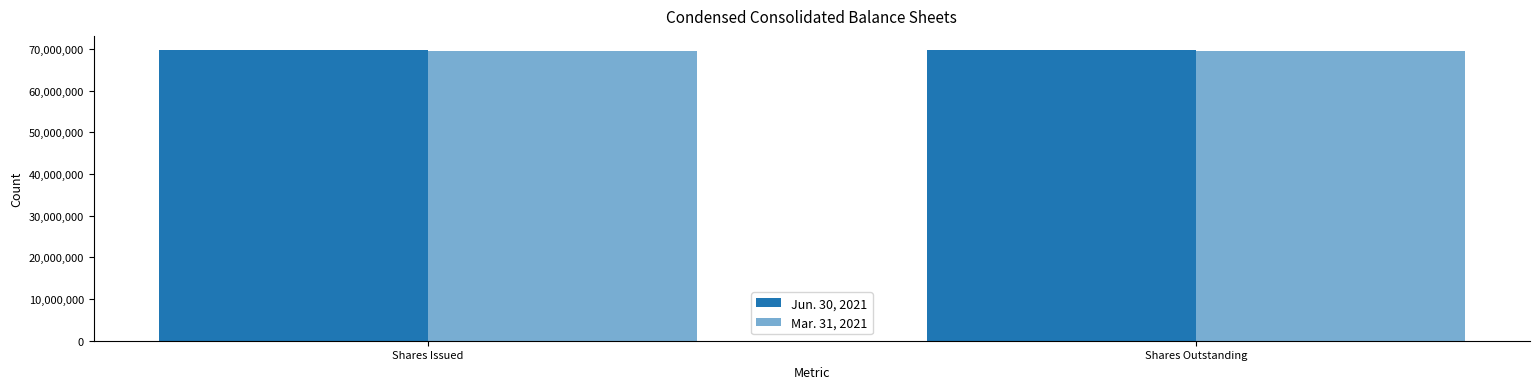

How many data points does each series have?

2